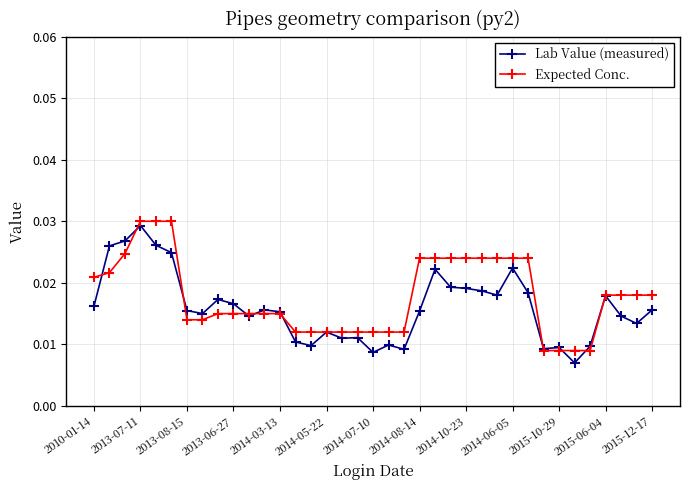

Count the Expected Conc. values in the range 0 to 1.

37